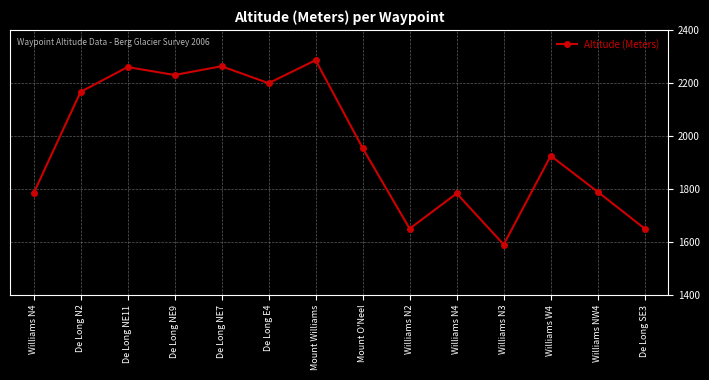

The chart shows a value of 1114 at Mount O'Neel. True or false?

False